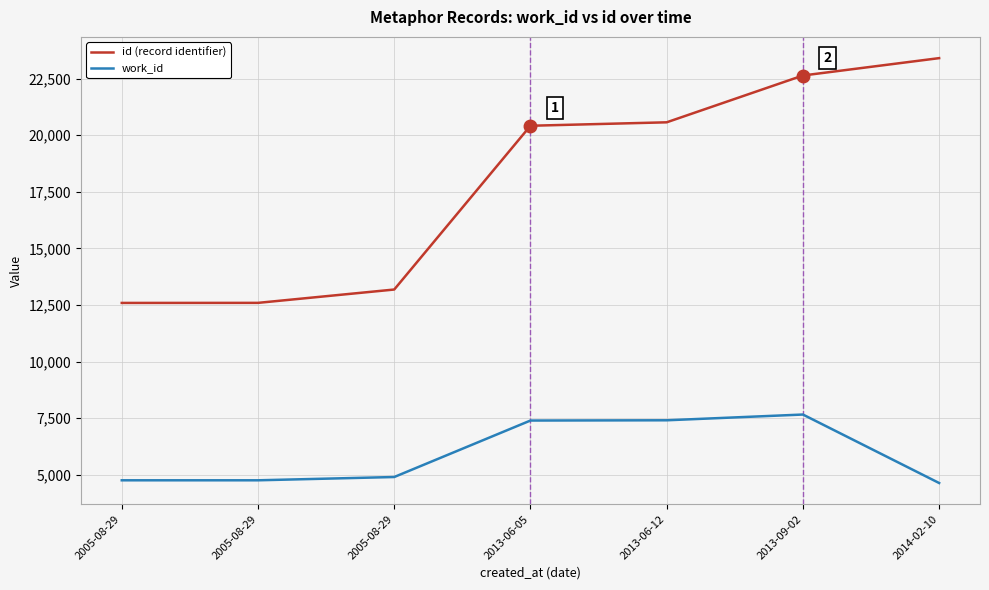

True or false: id (record identifier) and work_id cross at least once.

False